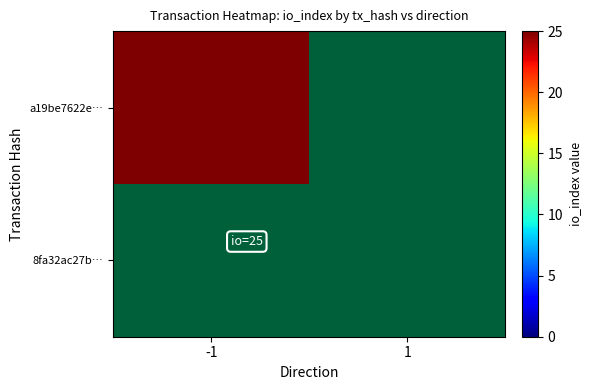

Reading left to right, transcribe all the data shown in this chart.

a19be7622e…: -1=25	1=0
8fa32ac27b…: -1=0	1=0